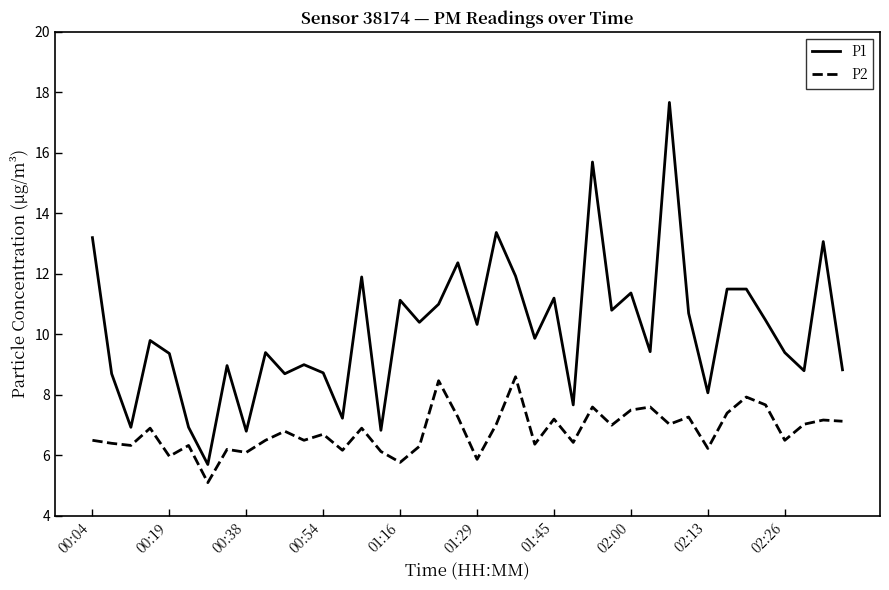

Which series has the largest range (max minus min)?

P1